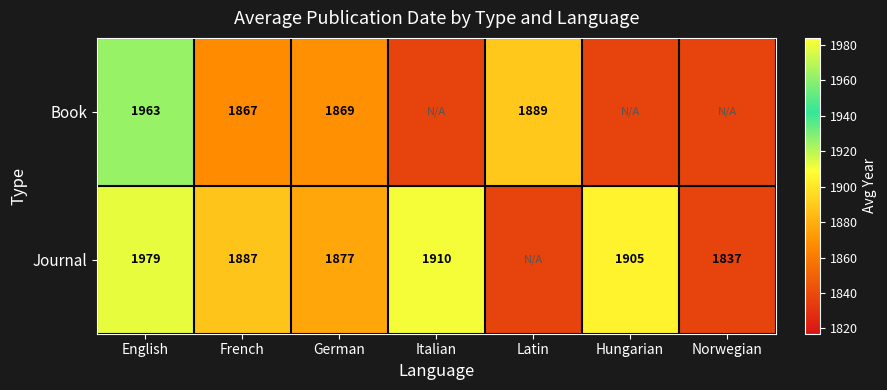

Is it true that Journal equals 1905 at Hungarian?

True